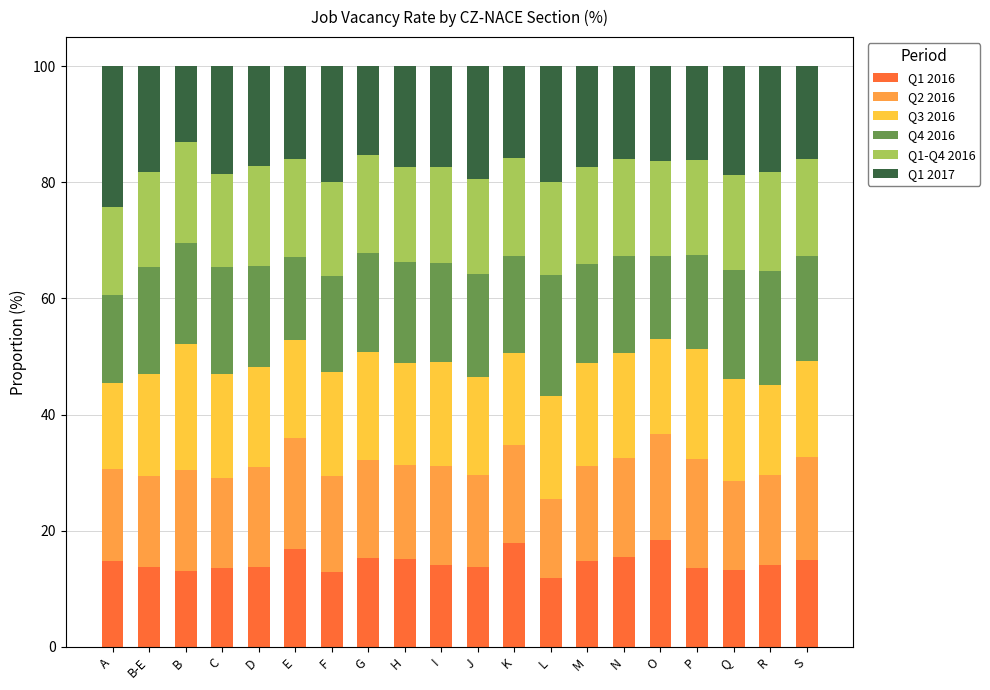

Does the chart contain any negative values?

No